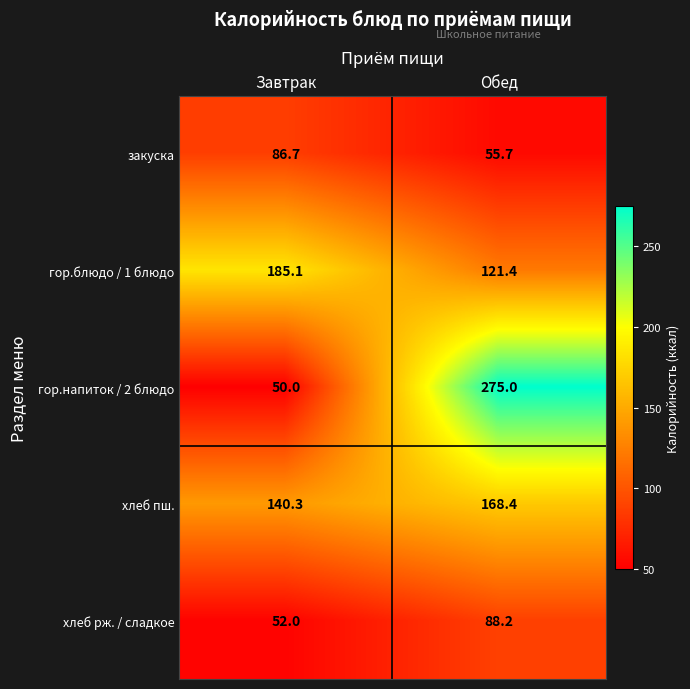

Reading left to right, what are all the values shown in this chart?

закуска: 86.7	55.7
гор.блюдо / 1 блюдо: 185.1	121.4
гор.напиток / 2 блюдо: 50.0	275.0
хлеб пш.: 140.3	168.4
хлеб рж. / сладкое: 52.0	88.2